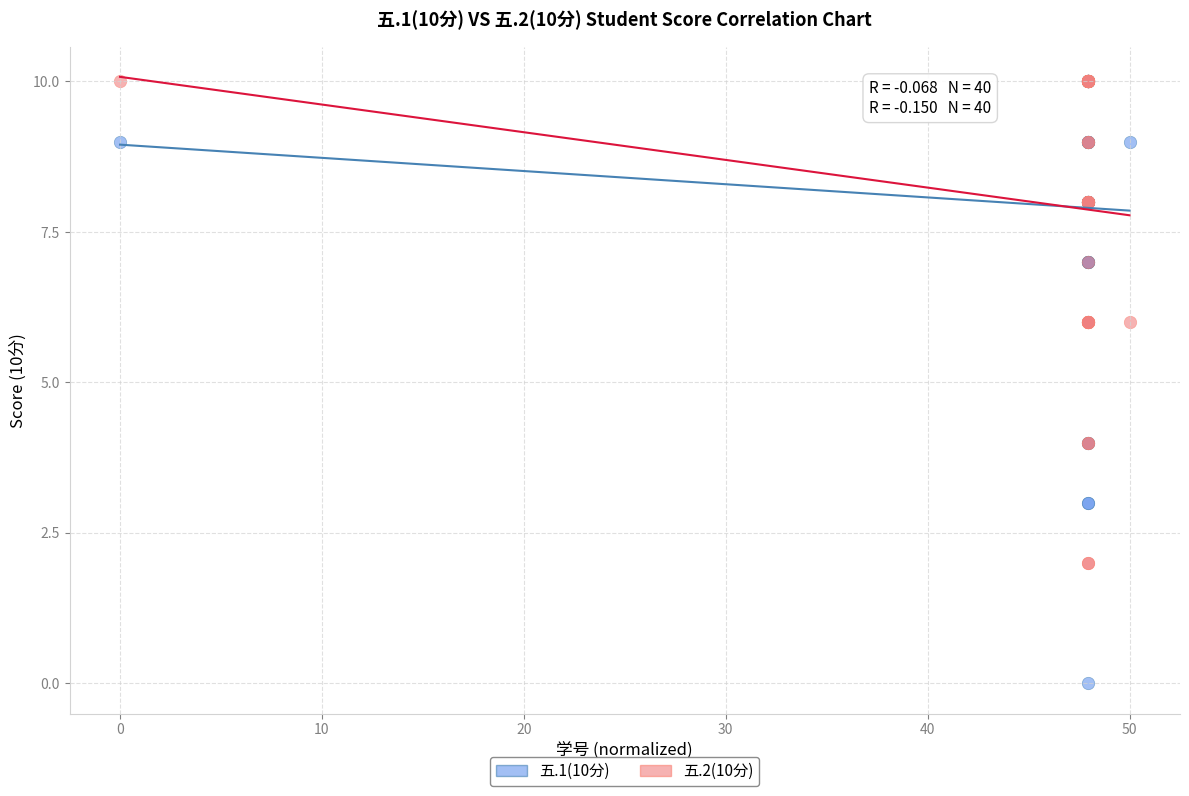

Which series has the largest Y range (max minus min)?

五.1(10分)